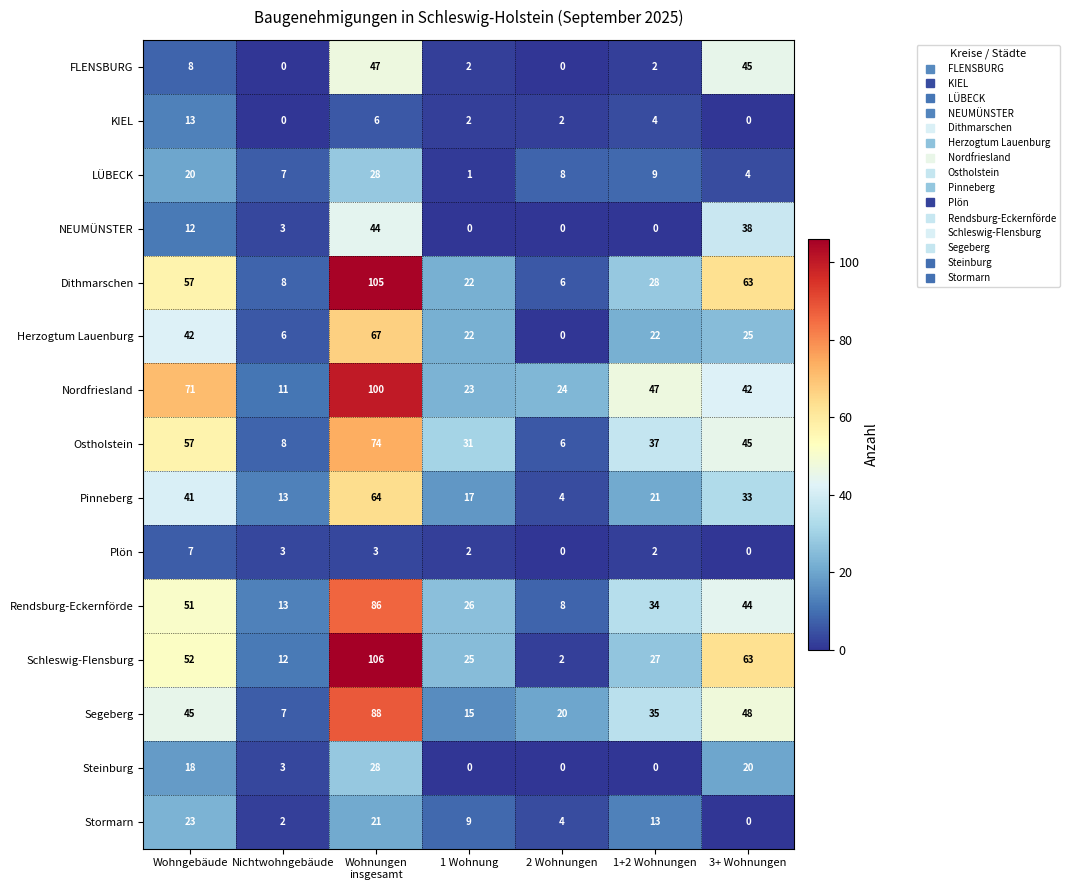

The NEUMÜNSTER series shows 0 at 1 Wohnung. True or false?

True